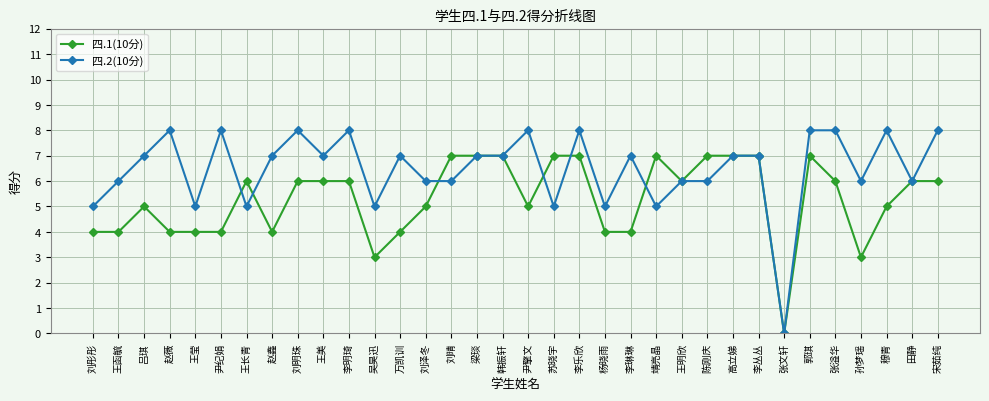

Rank the series at 刘彤彤 from highest to lowest value.

四.2(10分), 四.1(10分)